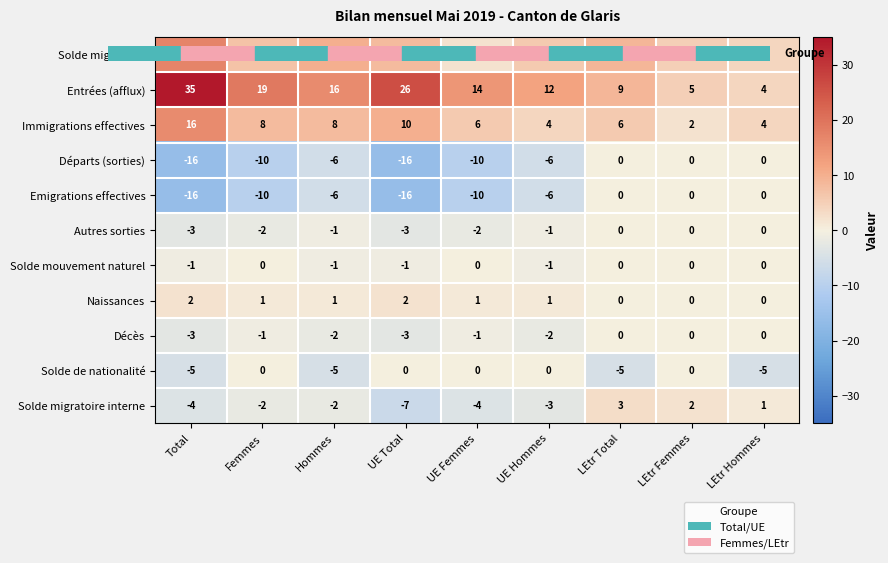

What is the maximum value shown in the chart?

35